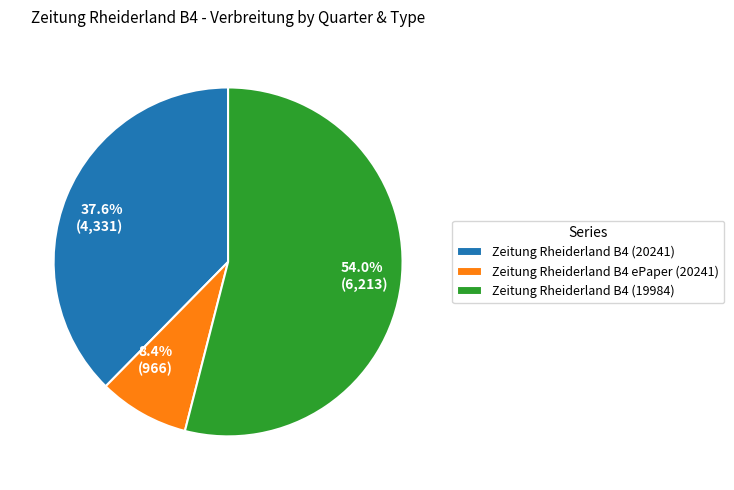

What is the majority slice?

Zeitung Rheiderland B4 (19984)